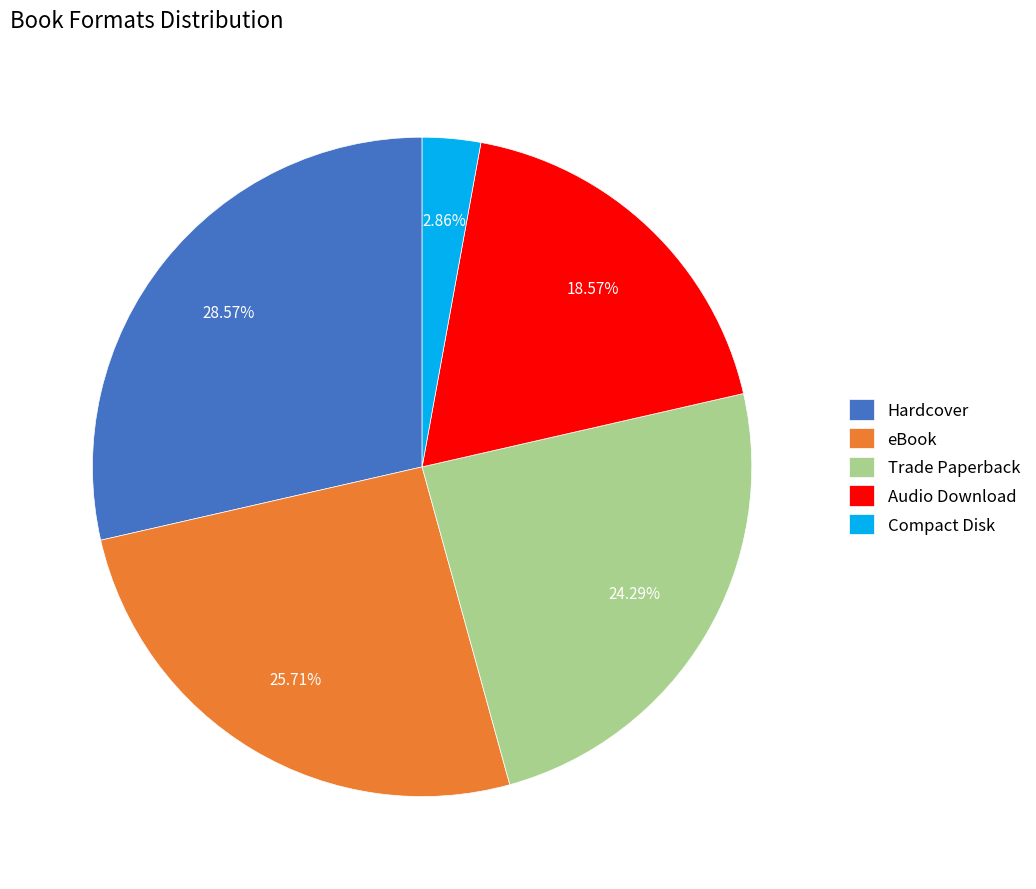

Is there a majority slice in this chart?

No